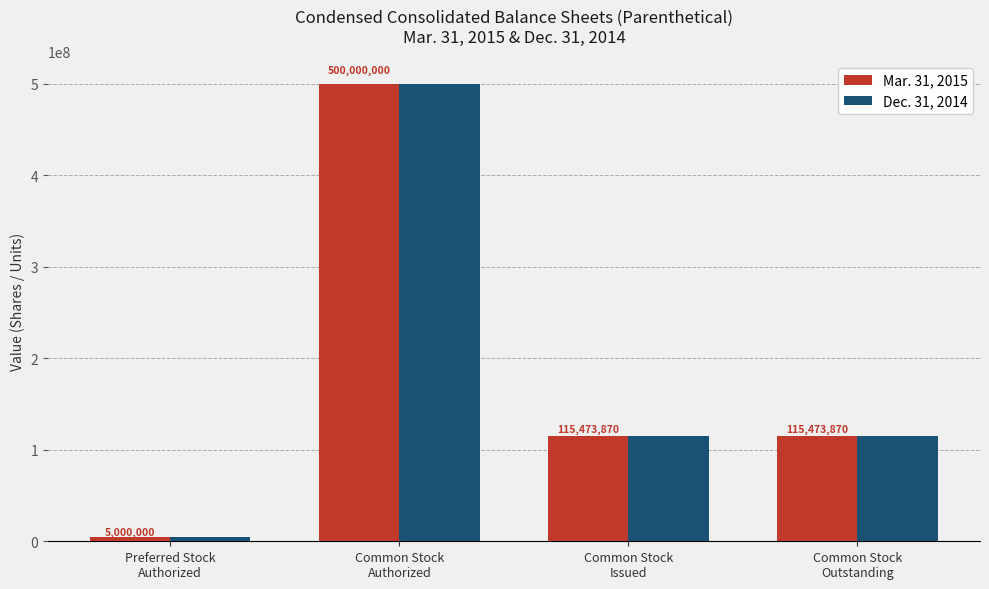

What is the value of the Mar. 31, 2015 bar at the 1st from the left?

5000000